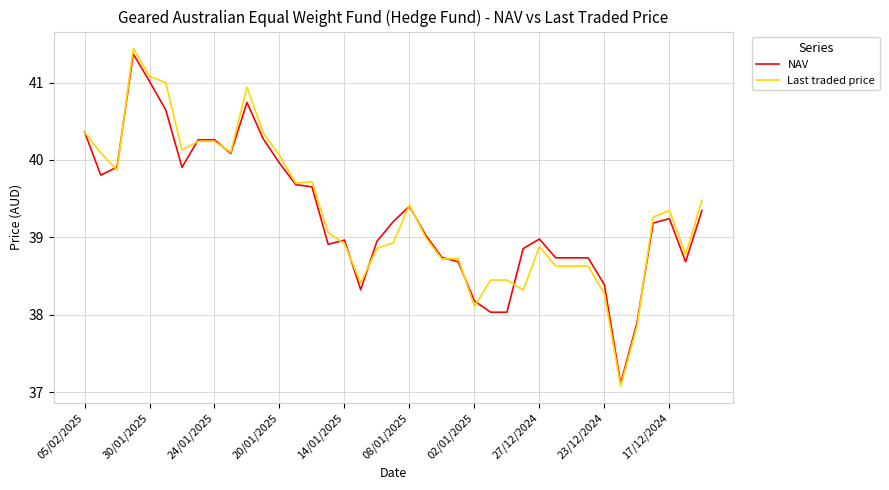

What is the lowest value of the Last traded price series?

37.1